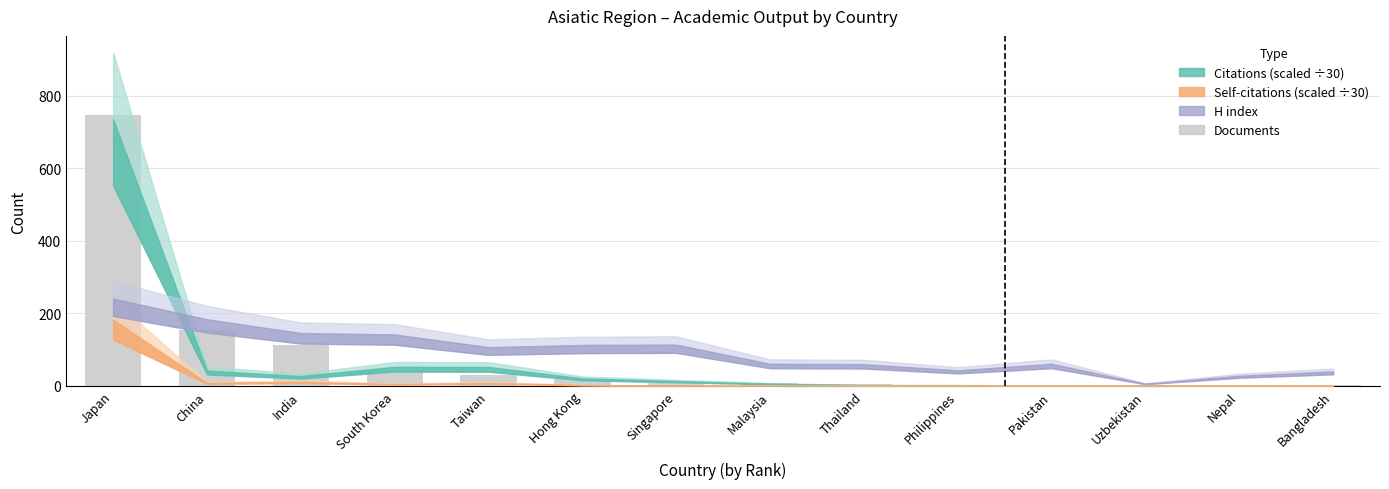

What is the sum of the values at Japan and South Korea?

792